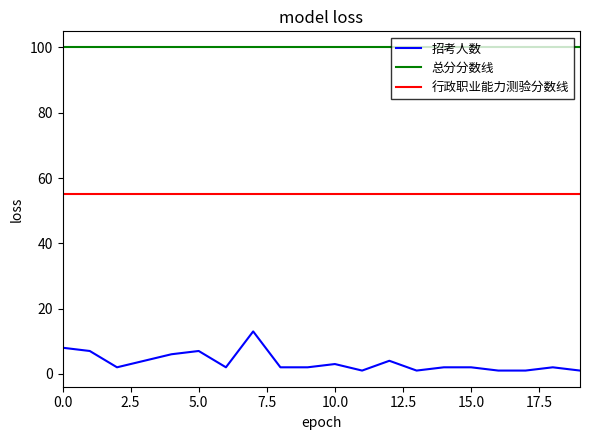

True or false: 总分分数线 and 招考人数 intersect in this chart.

False